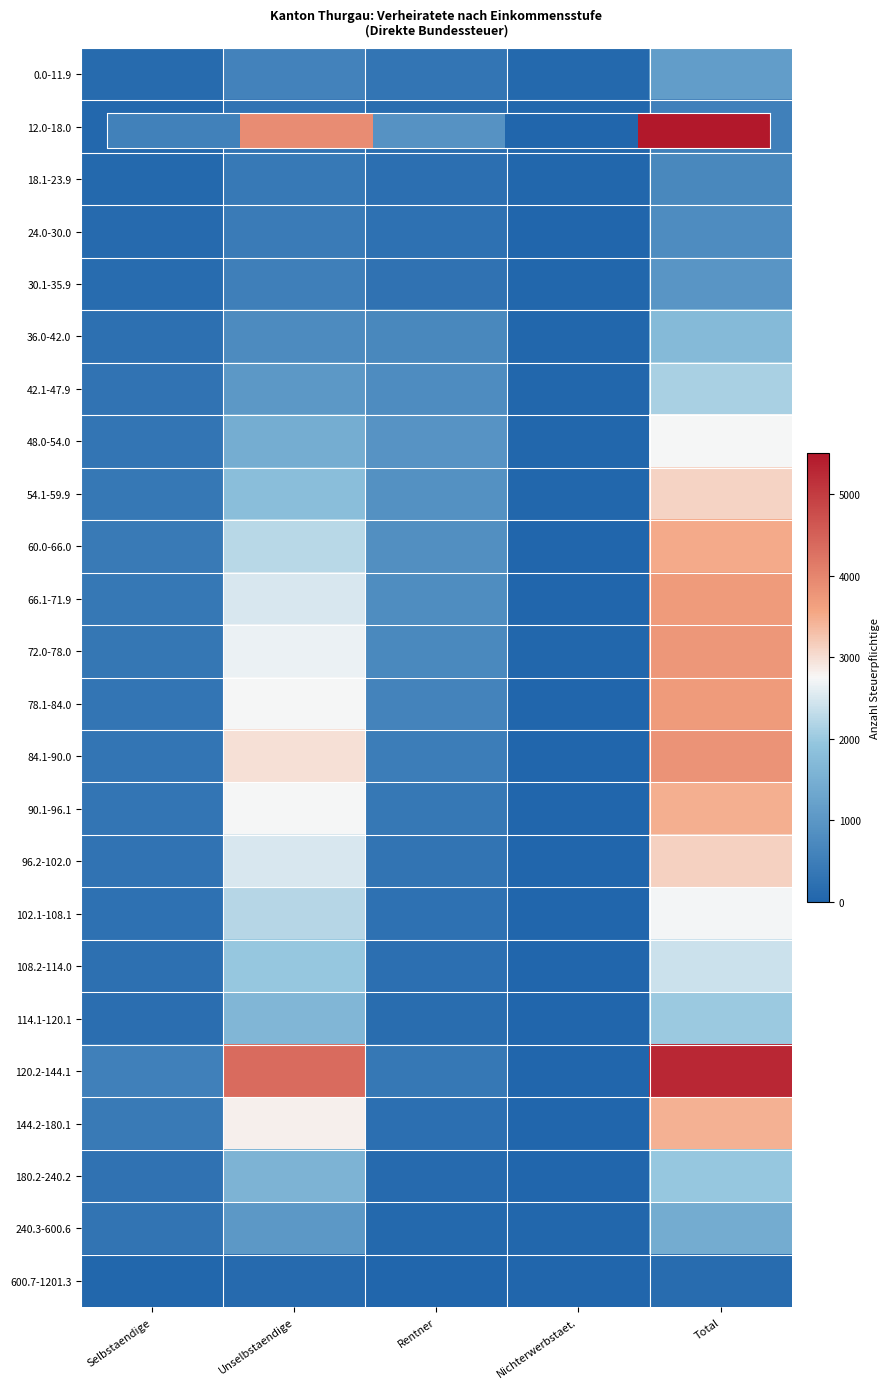

What is the spread (max minus min) of values at Unselbstaendige?

41261